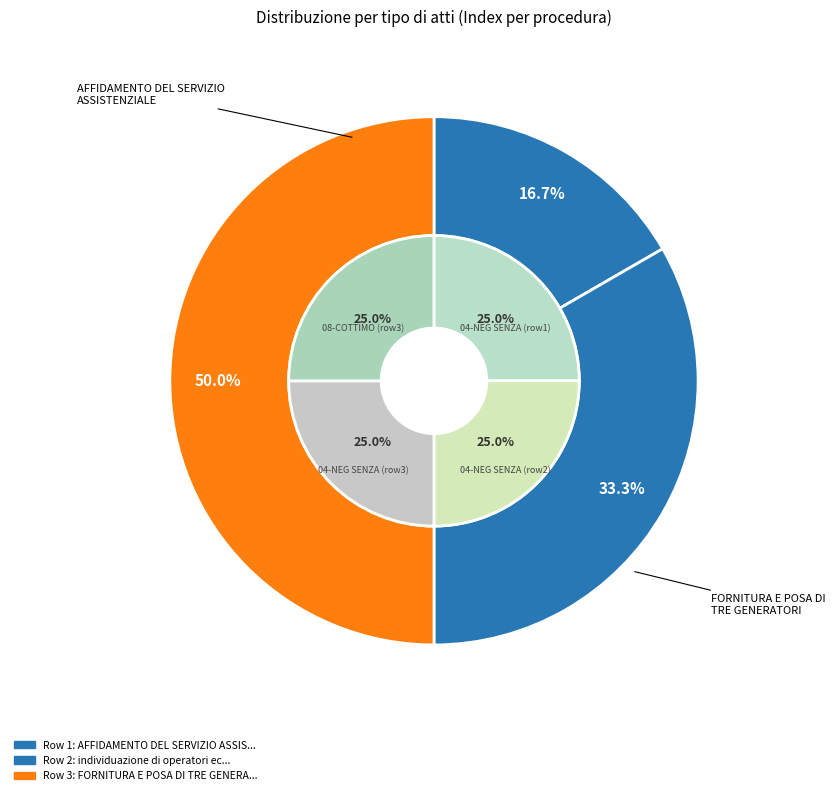

Is there any slice that represents more than half of the pie?

No